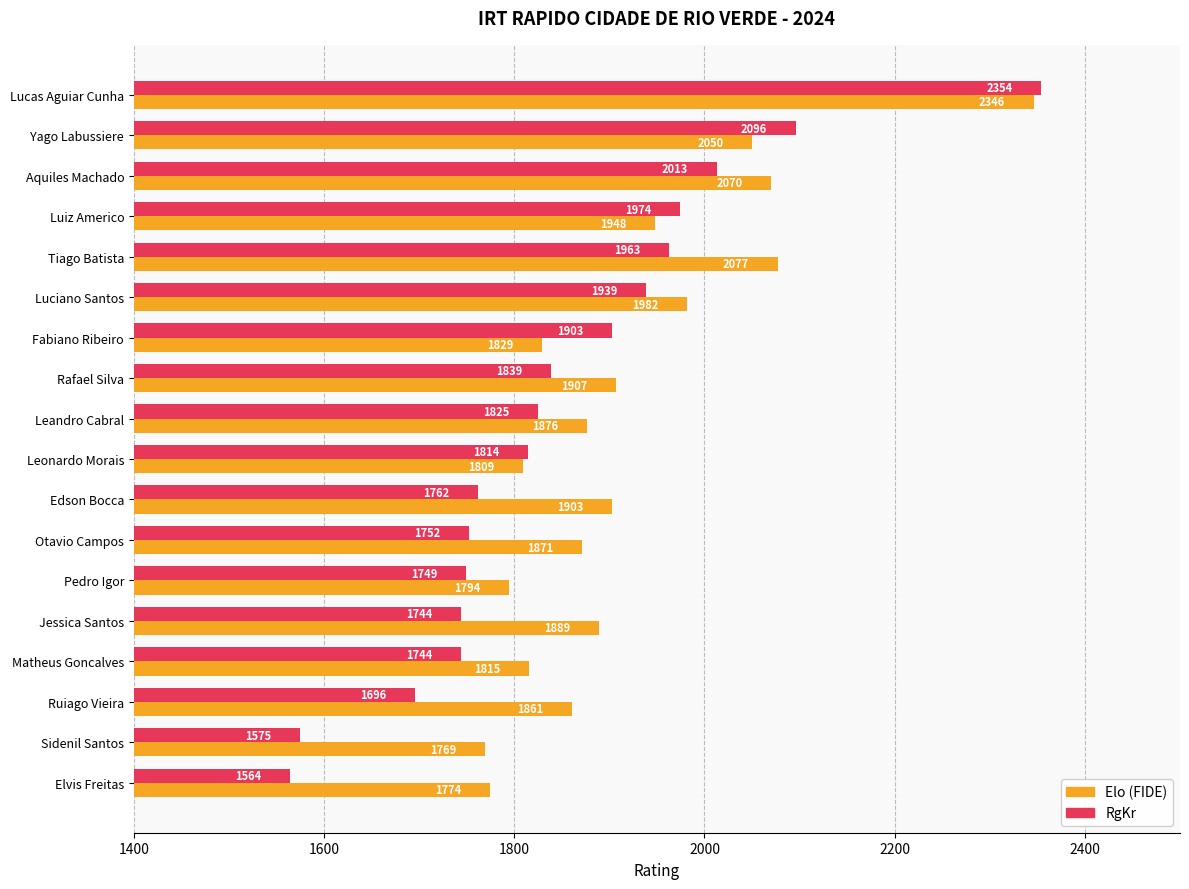

List the labels in order of Elo (FIDE) value, smallest first.

Sidenil Santos, Elvis Freitas, Pedro Igor, Leonardo Morais, Matheus Goncalves, Fabiano Ribeiro, Ruiago Vieira, Otavio Campos, Leandro Cabral, Jessica Santos, Edson Bocca, Rafael Silva, Luiz Americo, Luciano Santos, Yago Labussiere, Aquiles Machado, Tiago Batista, Lucas Aguiar Cunha